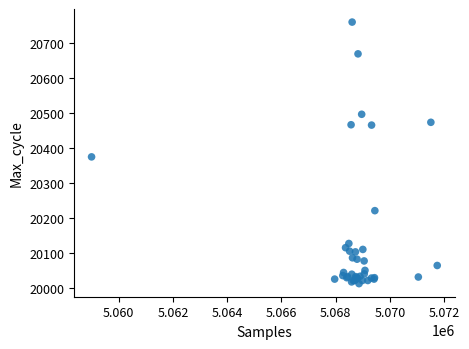

What Y value in the scatter plot is closest to 20386?

20375